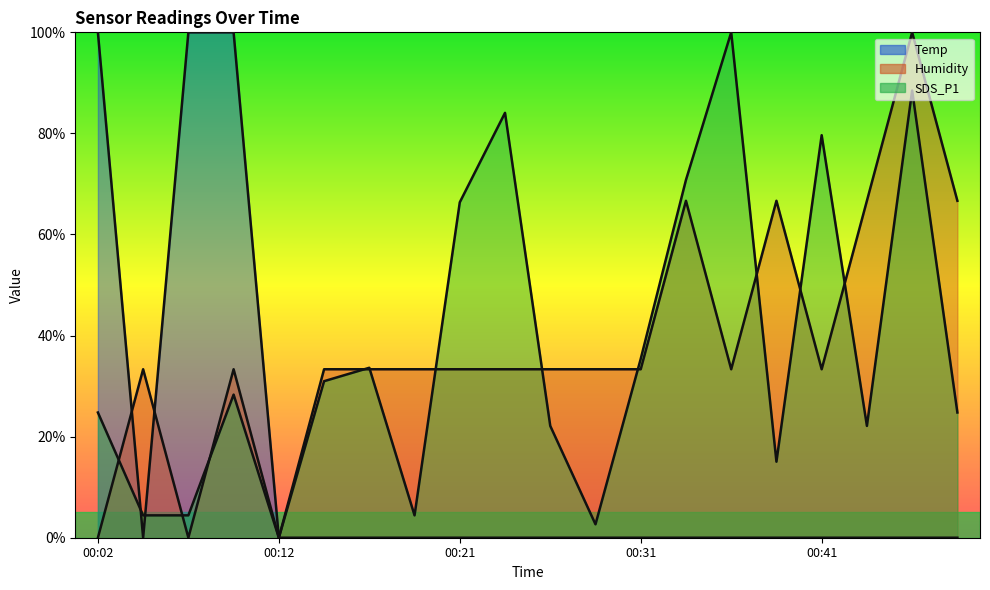

At which category is the sum across all series the highest?

00:46